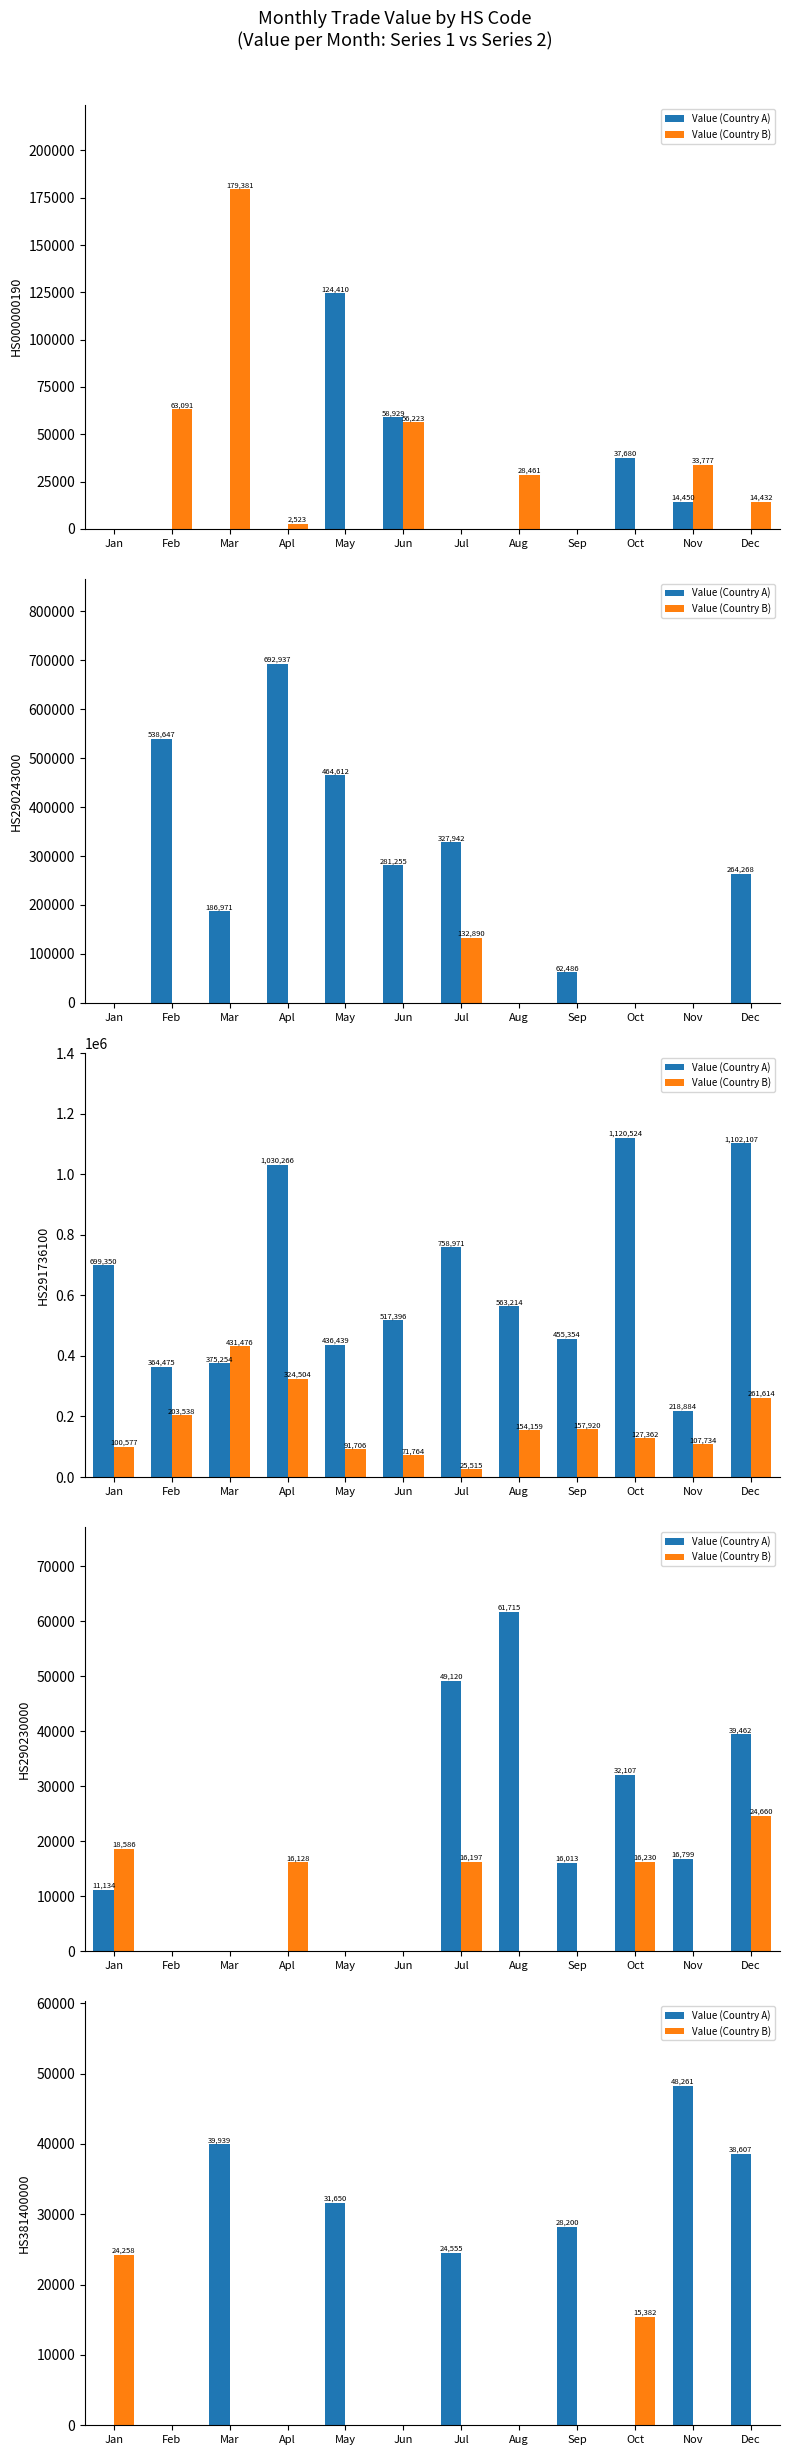

How many values in the Value (Country A) series are below 24555?

6